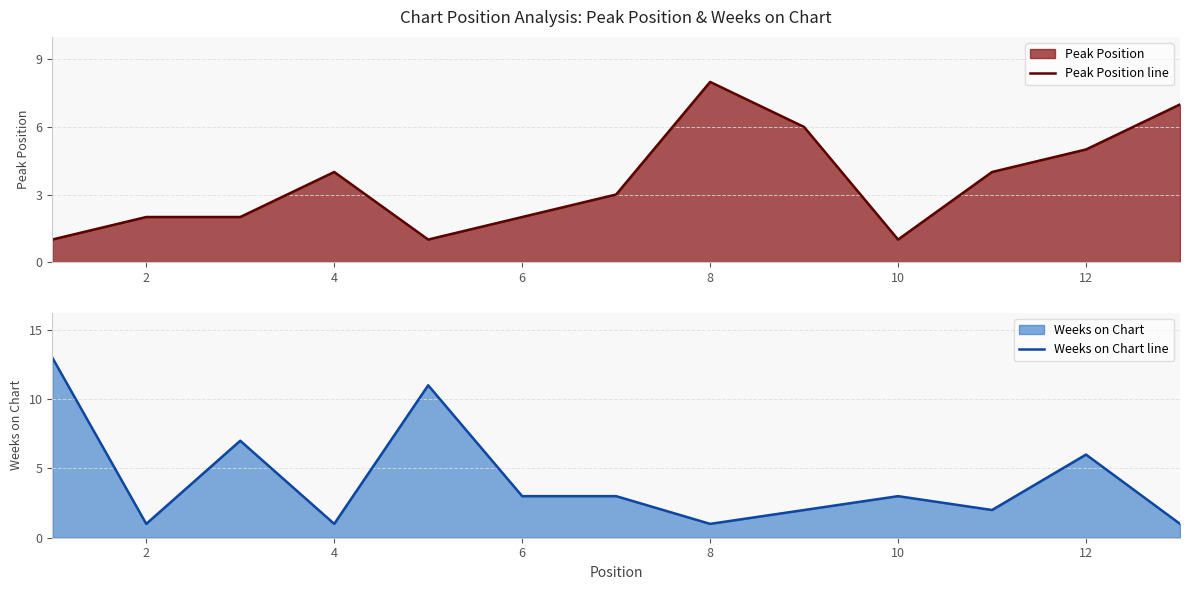

Reading left to right, transcribe all the data shown in this chart.

Peak Position line: 1	2	2	4	1	2	3	8	6	1	4	5	7
Weeks on Chart line: 13	1	7	1	11	3	3	1	2	3	2	6	1